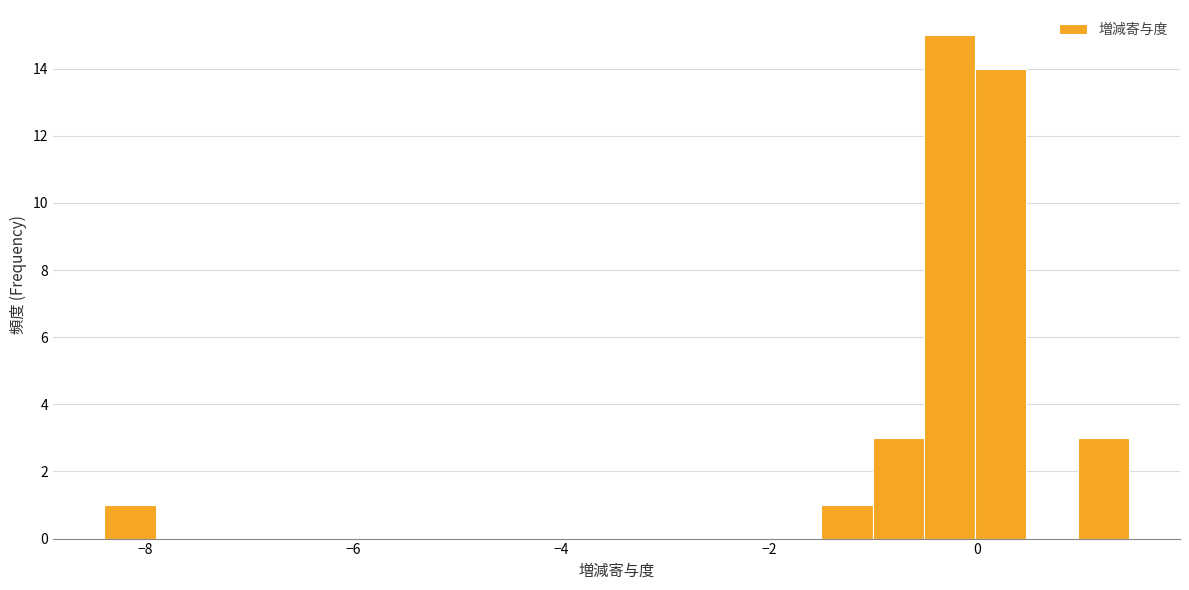

Read against the x-axis, roughly where is the centre of the tallest bar?

-0.2